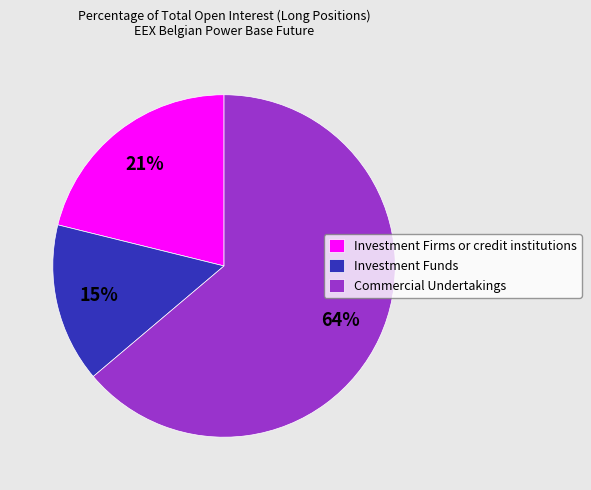

What is the majority slice?

Commercial Undertakings